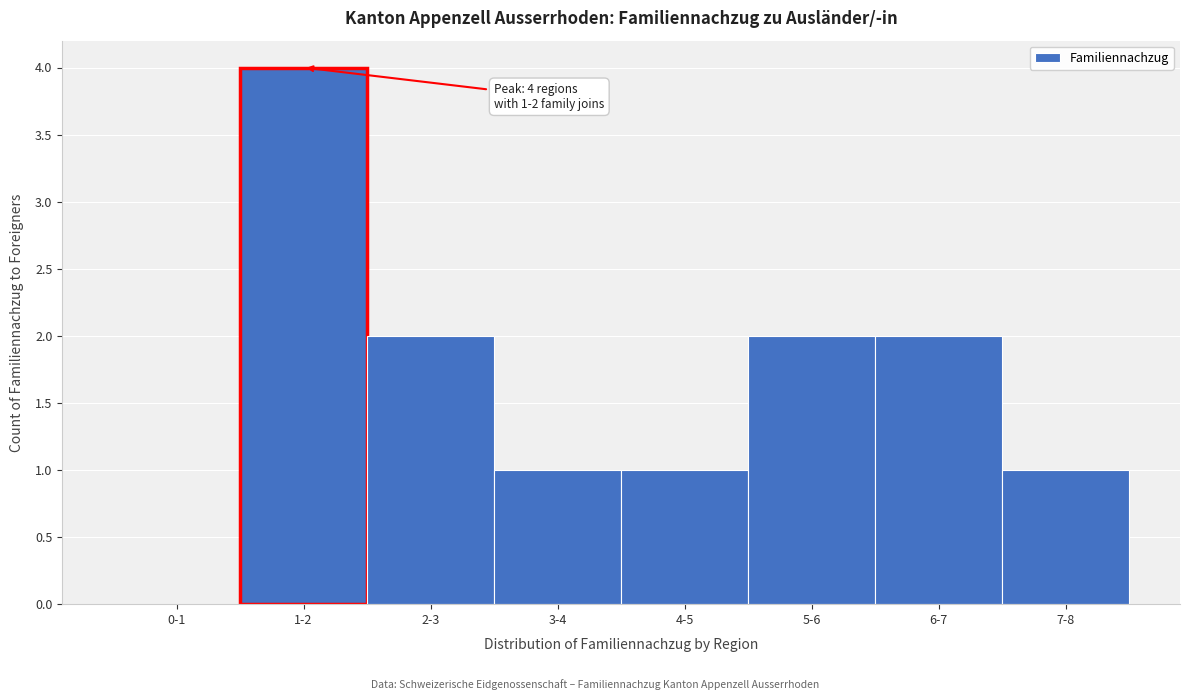

Reading left to right, transcribe all the data shown in this chart.

0-1=0	1-2=4	2-3=2	3-4=1	4-5=1	5-6=2	6-7=2	7-8=1